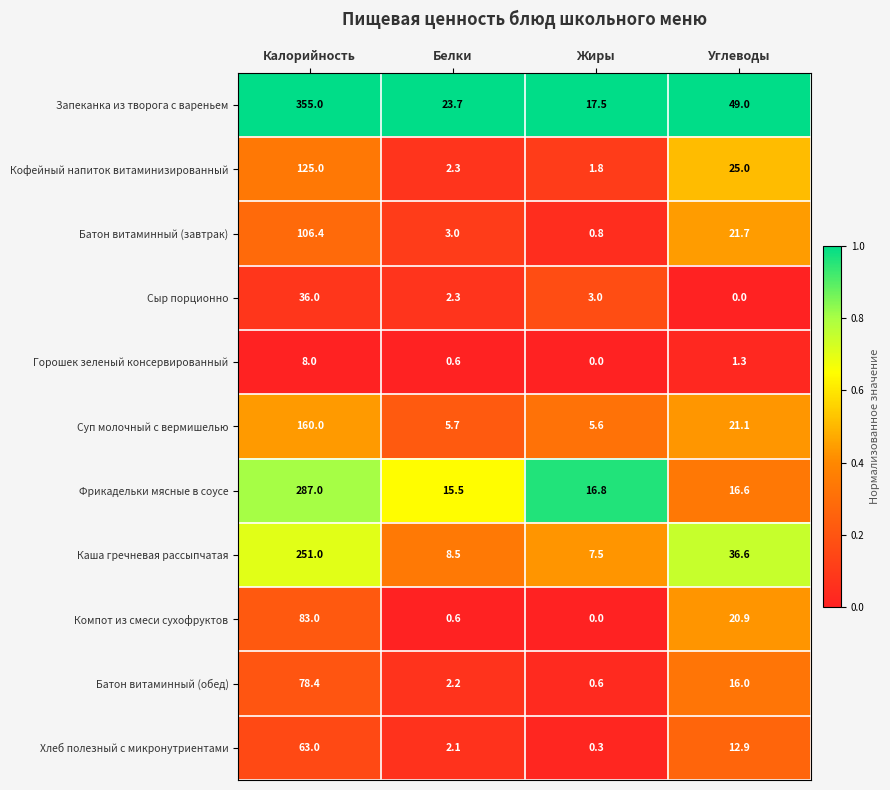

What is the average value of the Батон витаминный (обед) series?

24.3